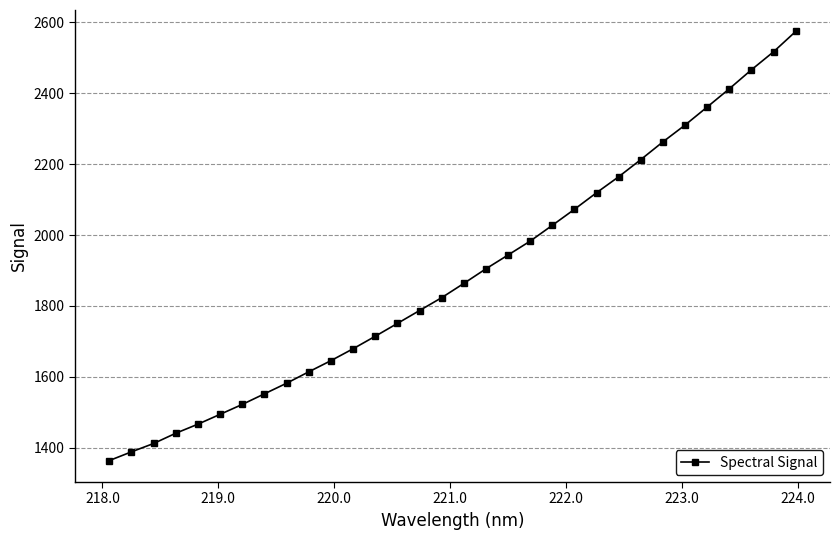

What is the difference between the maximum and minimum values?

1209.4